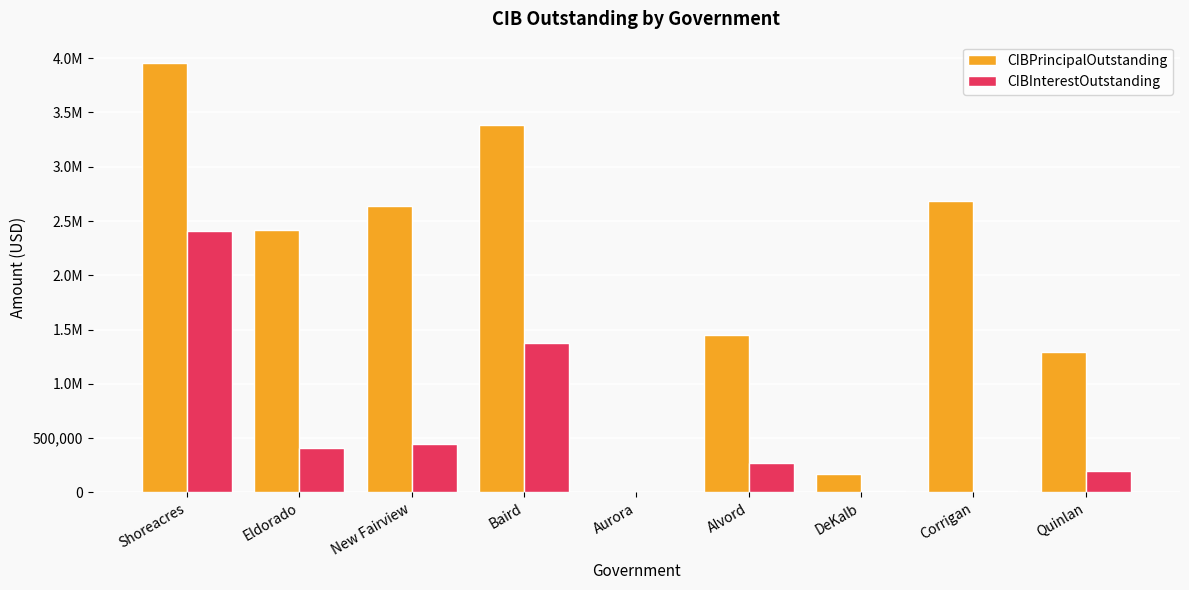

Is it true that CIBInterestOutstanding equals 10613.5 at DeKalb?

True